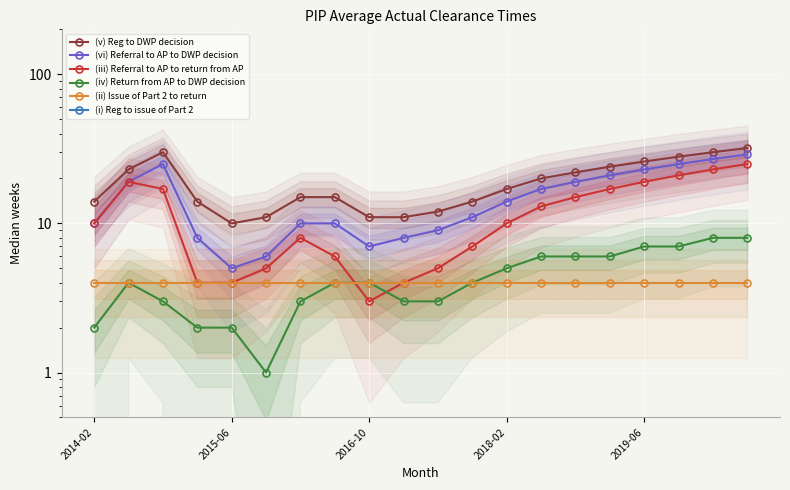

True or false: (iv) Return from AP to DWP decision has more than 1 points higher than both neighbors.

False